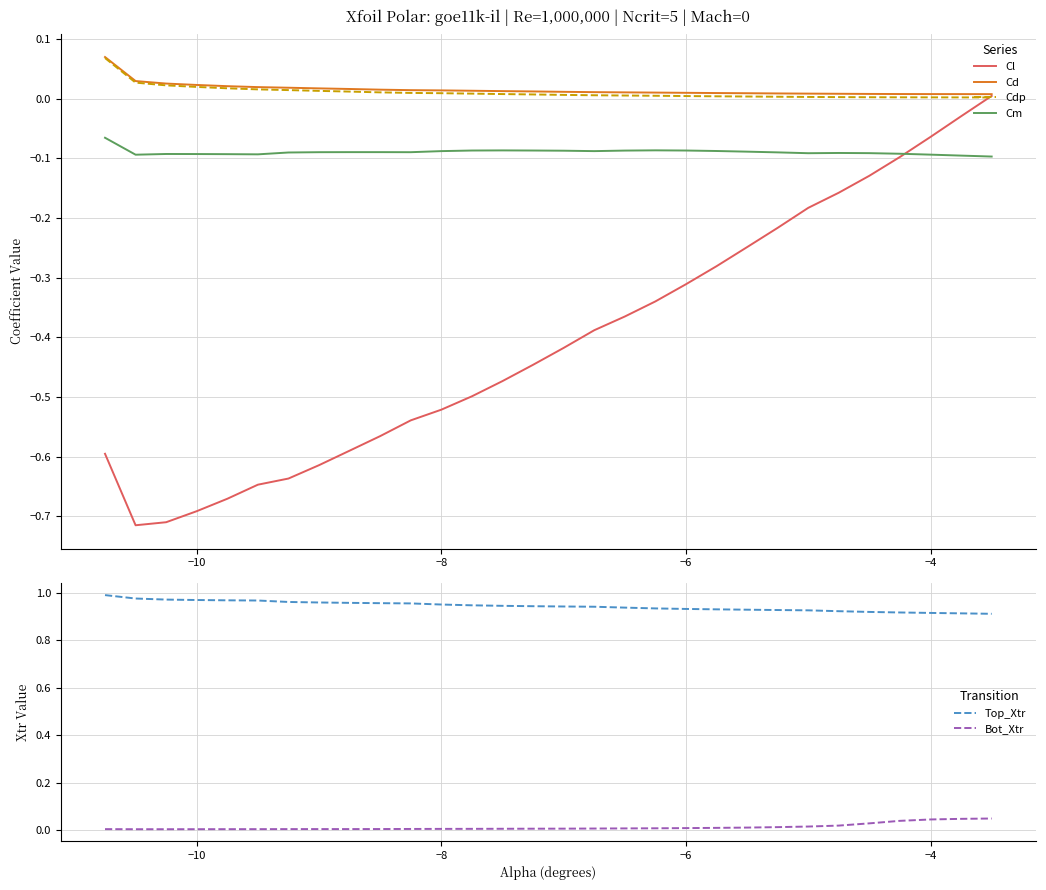

What is the difference between the maximum and second lowest values in the Top_Xtr series?

0.1